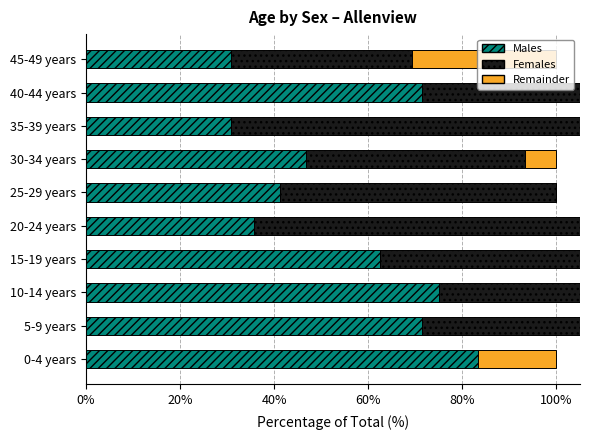

Rank the series at 25-29 years from lowest to highest value.

Persons remainder, Males, Females